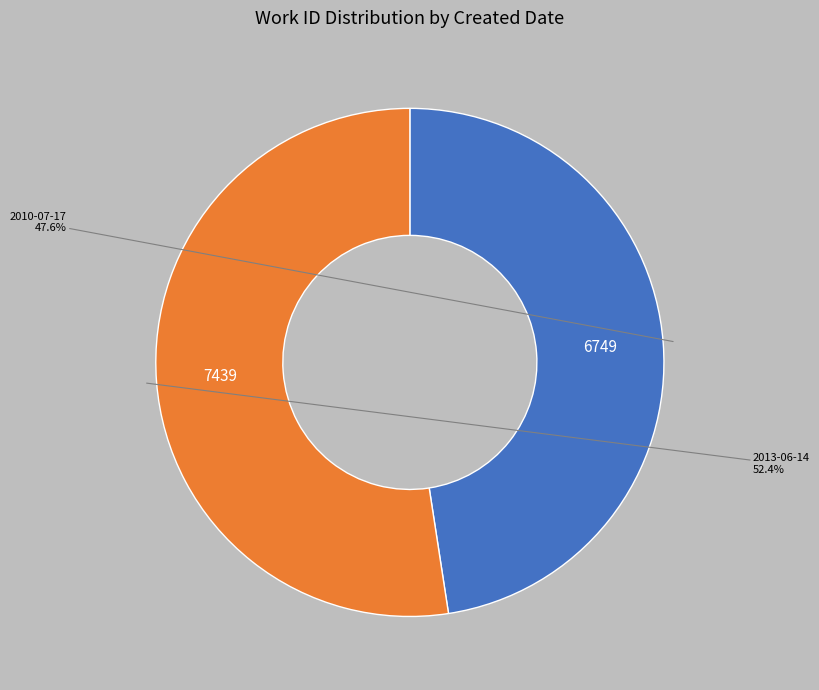

What percentage is the 2010-07-17 slice, to the nearest percent?

48%